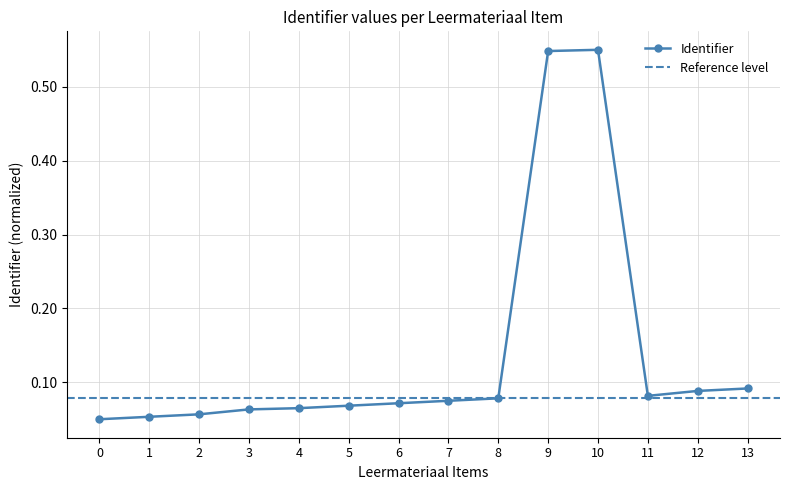

Count the Identifier values in the range 0 to 1.

14